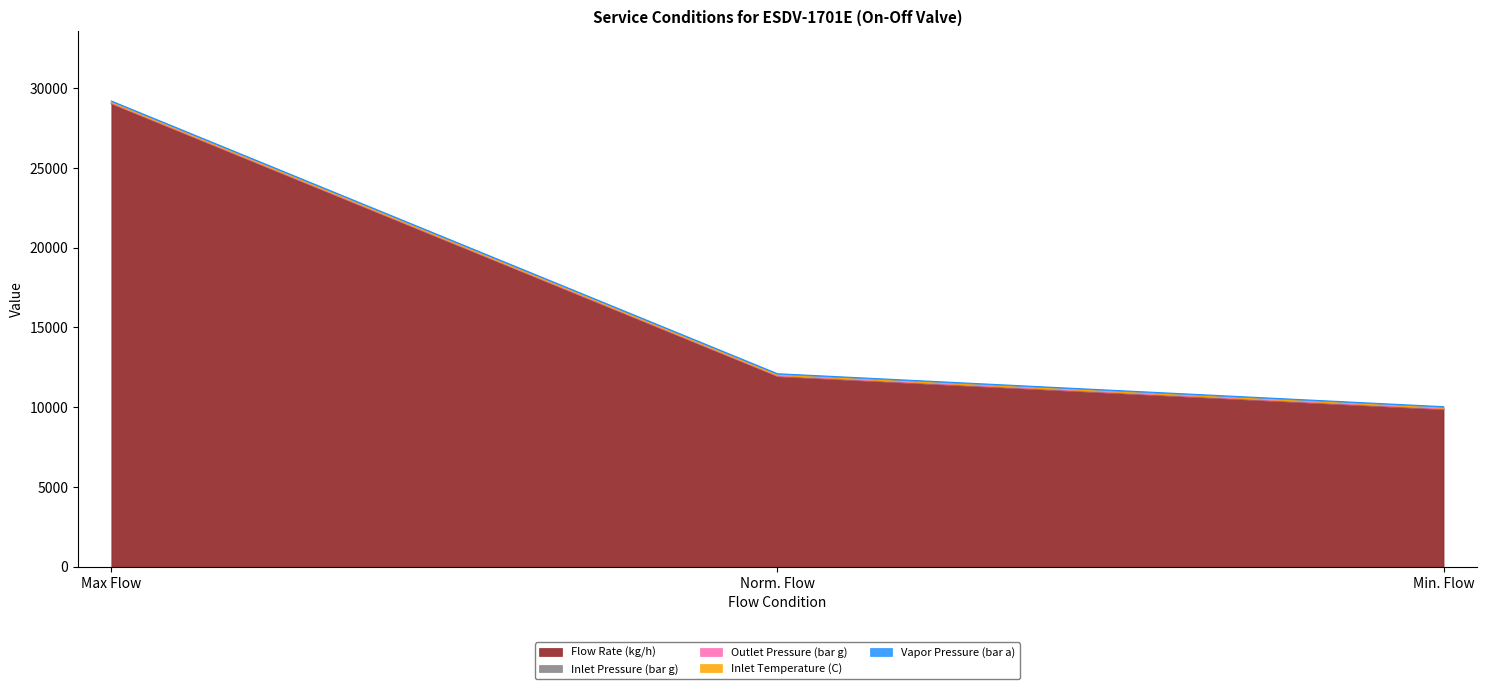

The value of Inlet Temperature (C) at Max Flow is 40.7. True or false?

True